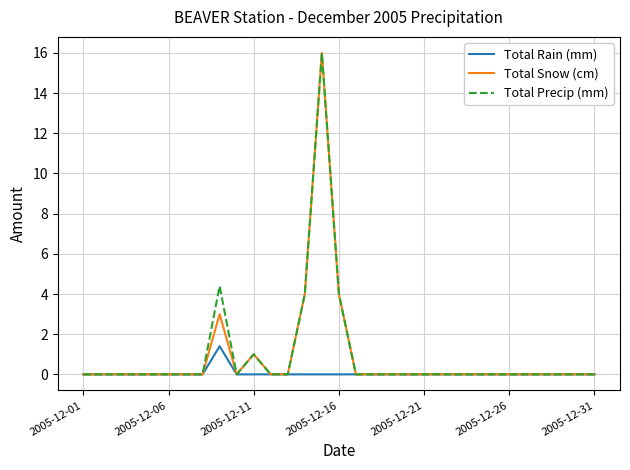

What is the greatest value displayed?

16.0